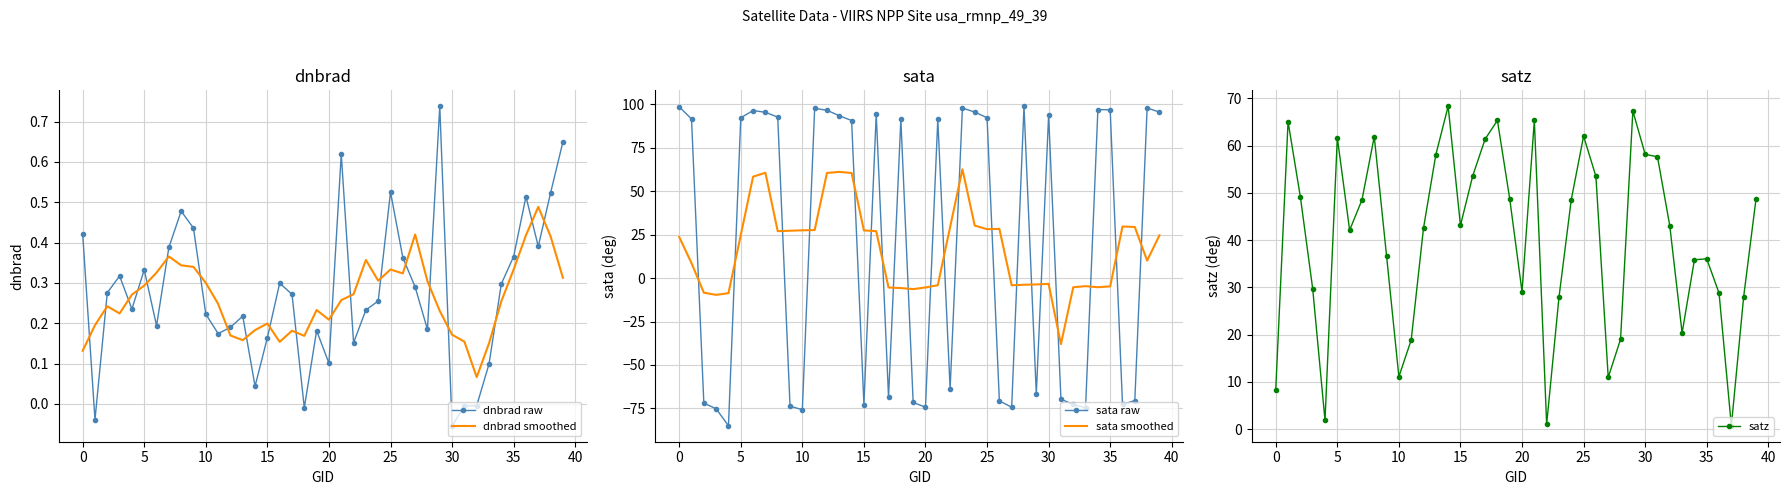

What is the difference between the second highest and minimum values in the sata raw series?

183.4